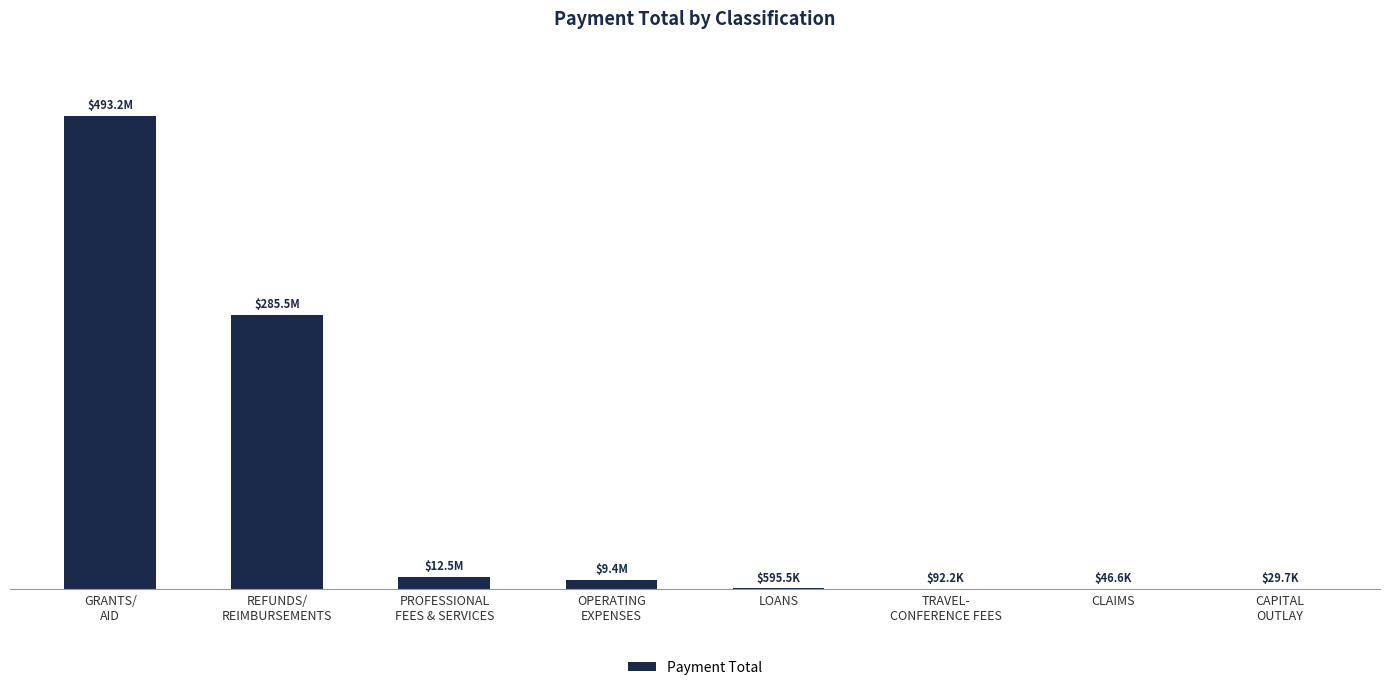

What value does the data have at CAPITAL
OUTLAY?

29695.2